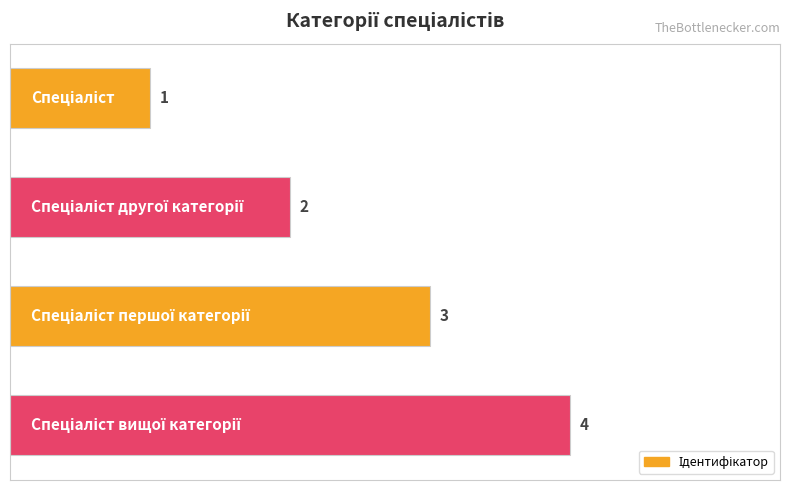

What is the difference between the maximum and minimum values?

3